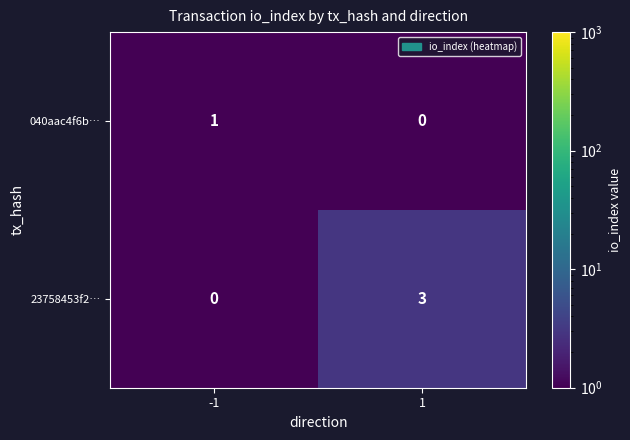

Reading left to right, extract all data points from this chart.

040aac4f6b…: 1	0
23758453f2…: 0	3